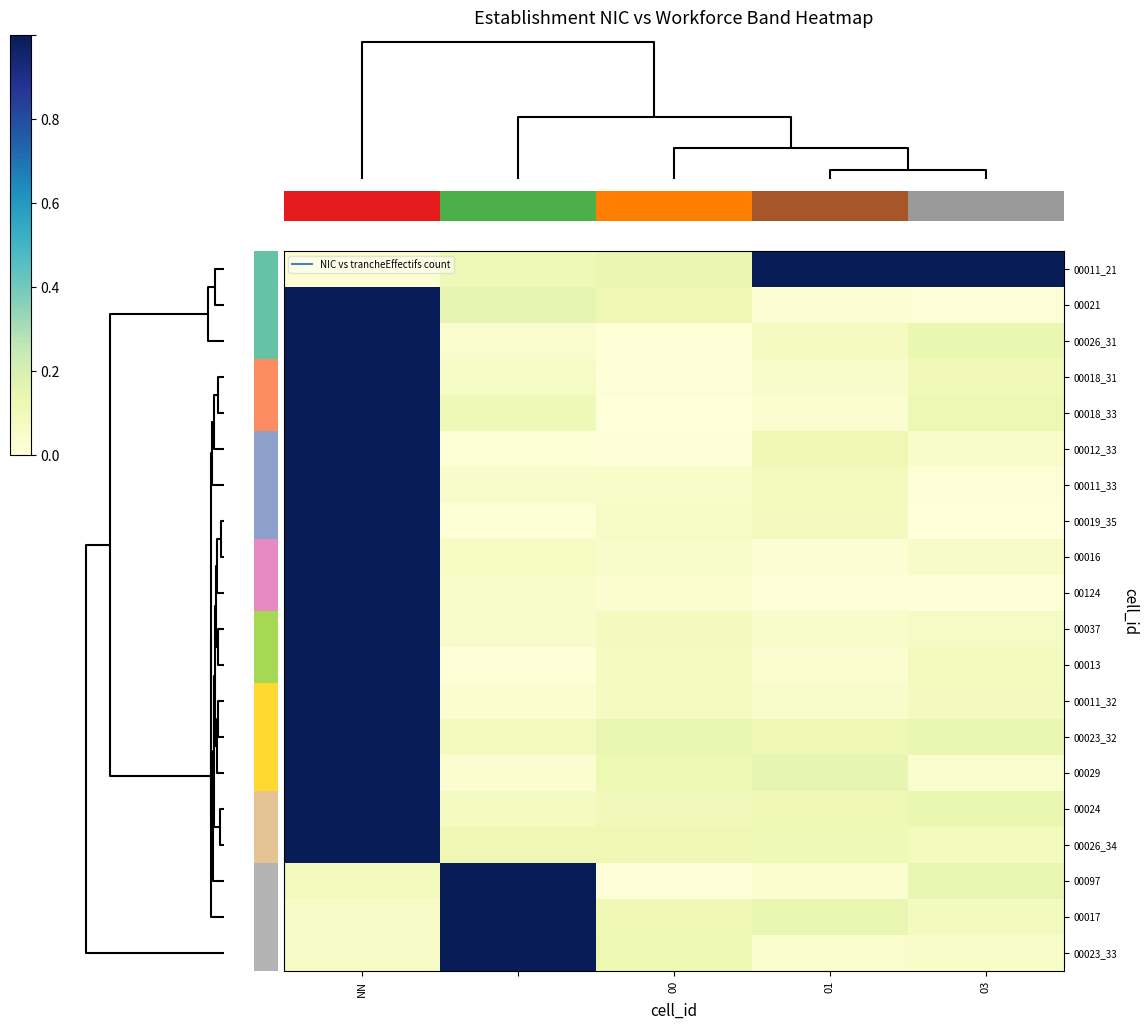

Reading left to right, list all the values displayed in this chart.

00011_21: 0.0	0.1	0.1	1.0	1.1
00021: 1.1	0.1	0.1	0.0	0.0
00026_31: 1.0	0.0	0.0	0.1	0.1
00018_31: 1.1	0.1	0.0	0.0	0.1
00018_33: 1.1	0.1	0.0	0.0	0.1
00012_33: 1.1	0.0	0.0	0.1	0.1
00011_33: 1.1	0.0	0.0	0.1	0.0
00019_35: 1.1	0.0	0.1	0.1	0.0
00016: 1.1	0.1	0.0	0.0	0.1
00124: 1.1	0.0	0.0	0.0	0.0
00037: 1.0	0.0	0.1	0.0	0.1
00013: 1.1	0.0	0.1	0.0	0.1
00011_32: 1.1	0.0	0.1	0.0	0.1
00023_32: 1.1	0.1	0.1	0.1	0.1
00029: 1.0	0.0	0.1	0.1	0.0
00024: 1.0	0.1	0.1	0.1	0.1
00026_34: 1.0	0.1	0.1	0.1	0.1
00097: 0.1	1.1	0.0	0.0	0.1
00017: 0.1	1.0	0.1	0.1	0.1
00023_33: 0.1	1.0	0.1	0.0	0.1